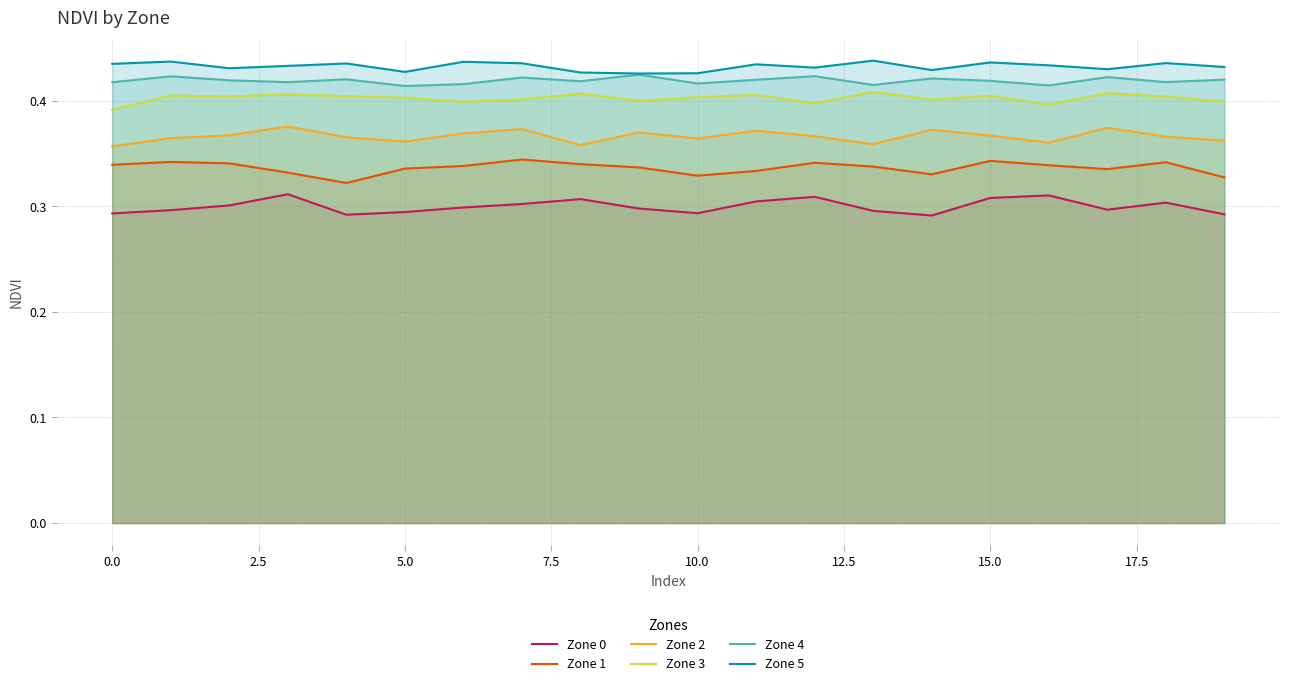

True or false: Zone 2 and Zone 0 intersect in this chart.

False